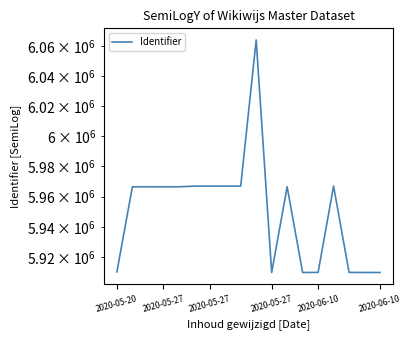

How many data points does each series have?

18